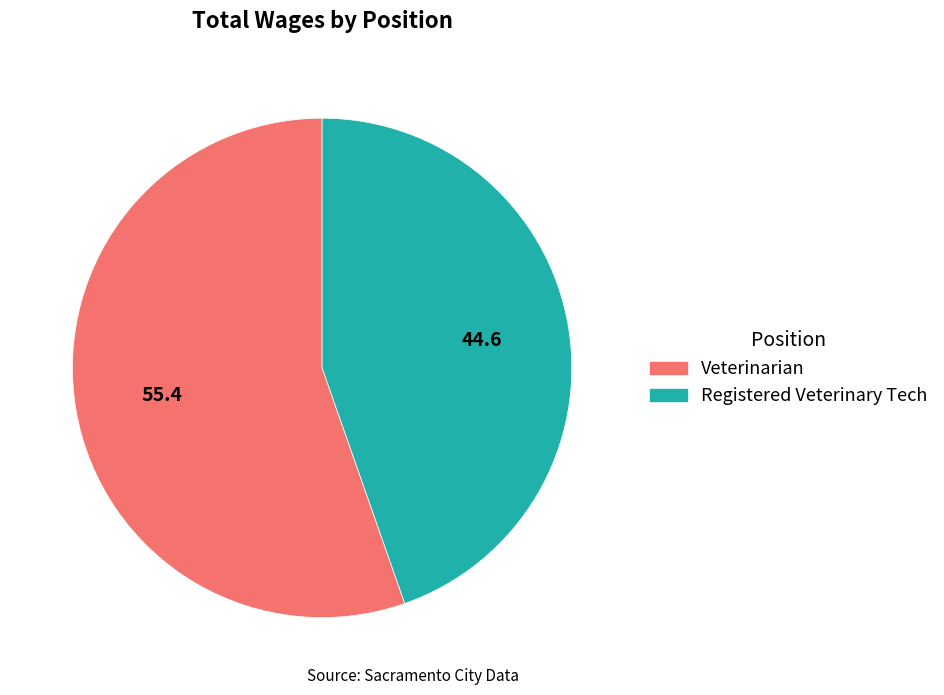

Which has a higher value, Registered Veterinary Tech or Veterinarian?

Veterinarian